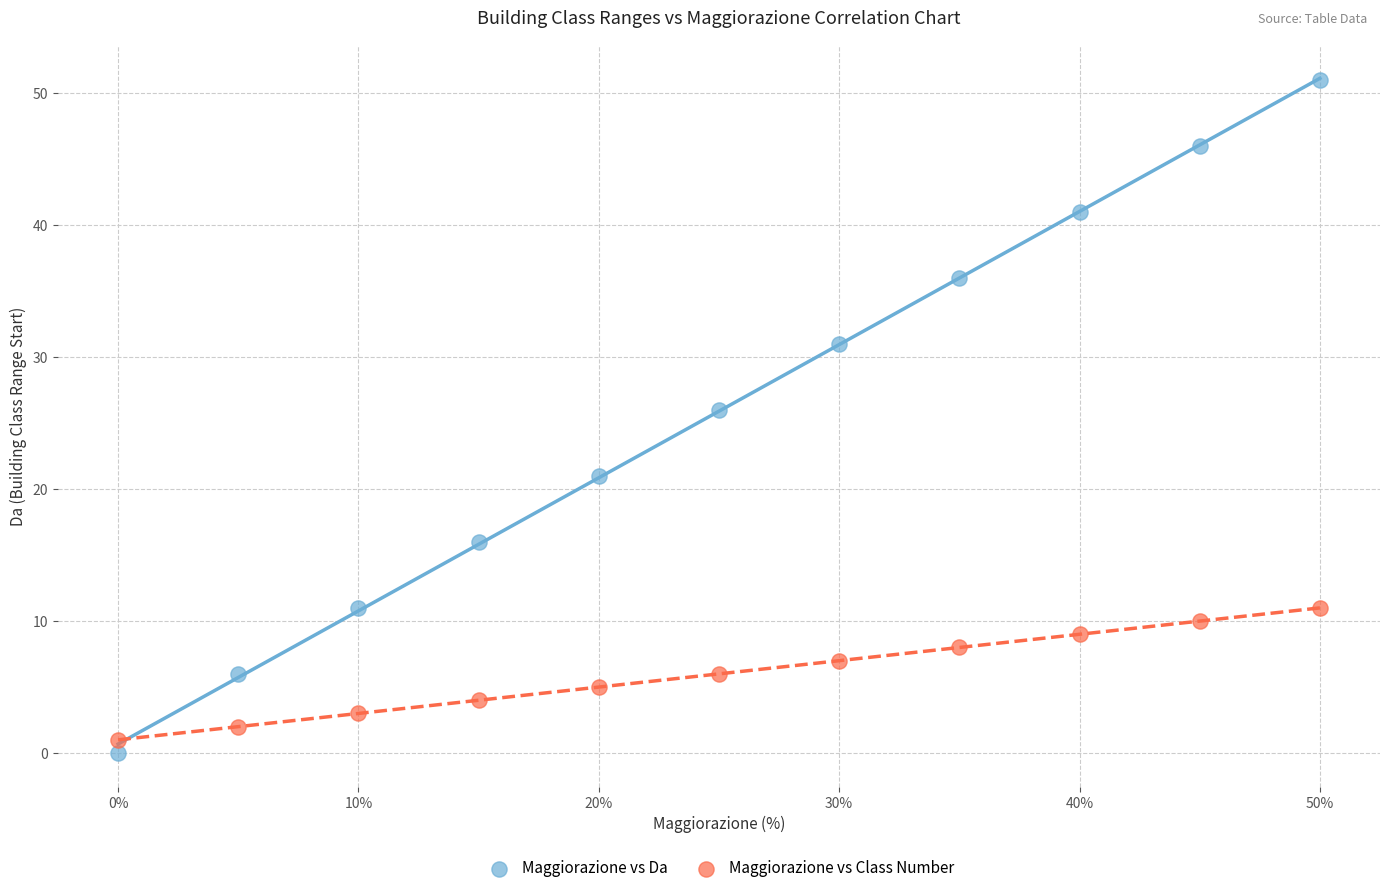

Which series has the largest Y range (max minus min)?

Maggiorazione vs Da